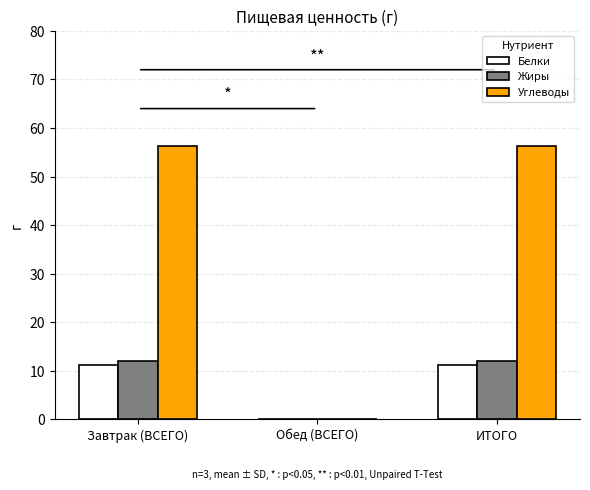

Does the chart contain stacked bars?

No